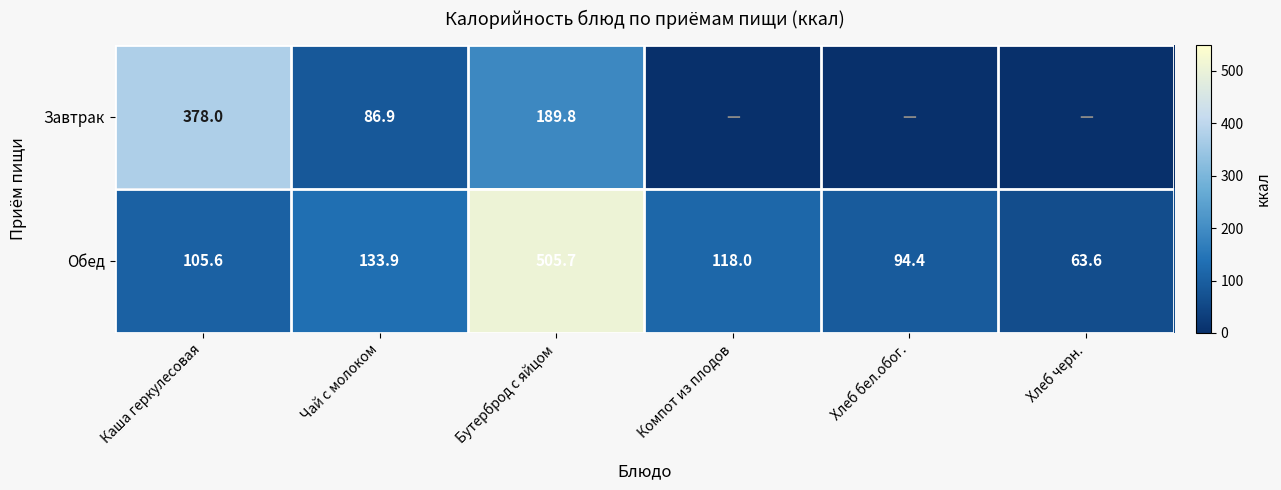

What is the greatest value displayed?

505.7